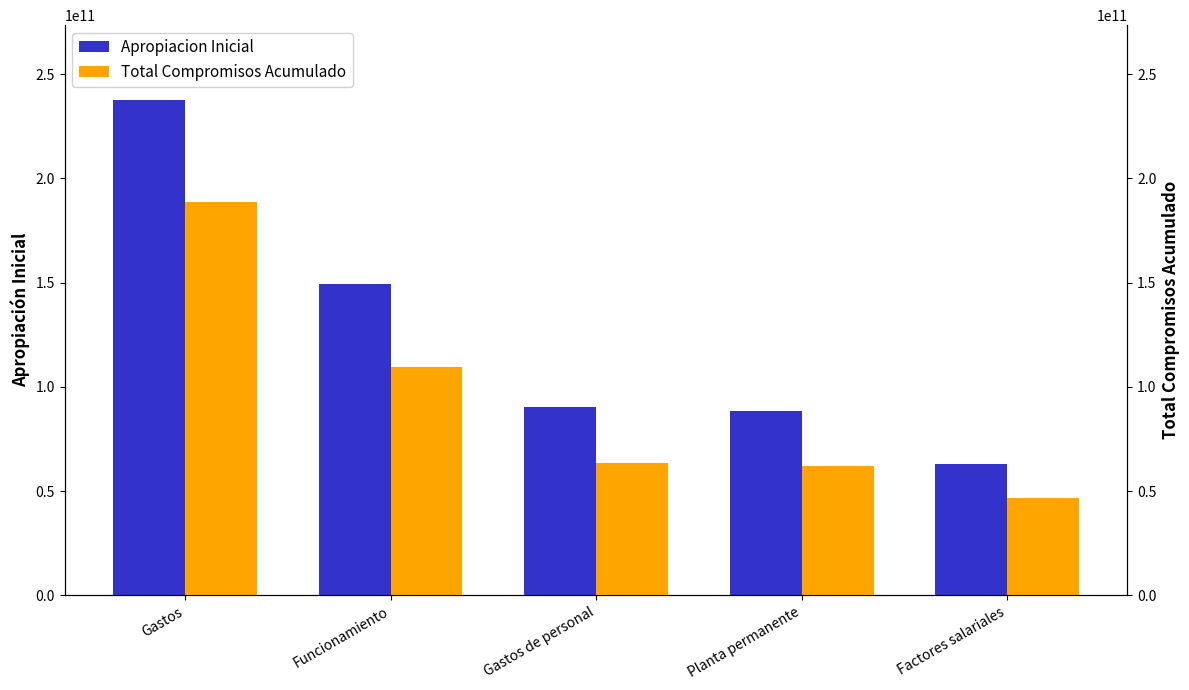

What is the difference between the maximum and second lowest values in the Apropiacion Inicial series?

149224004000